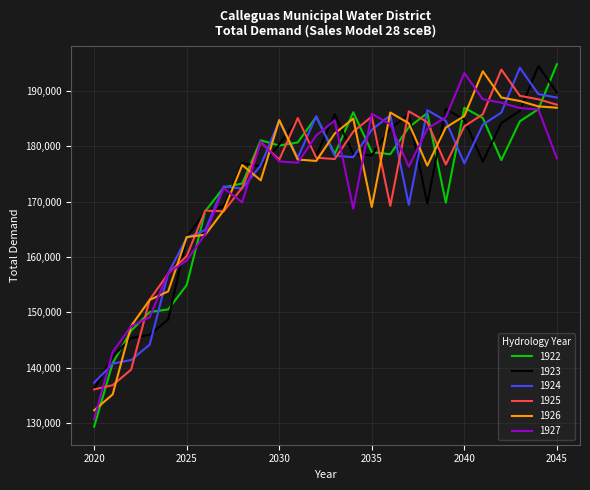

Which series has the widest spread of values?

1922